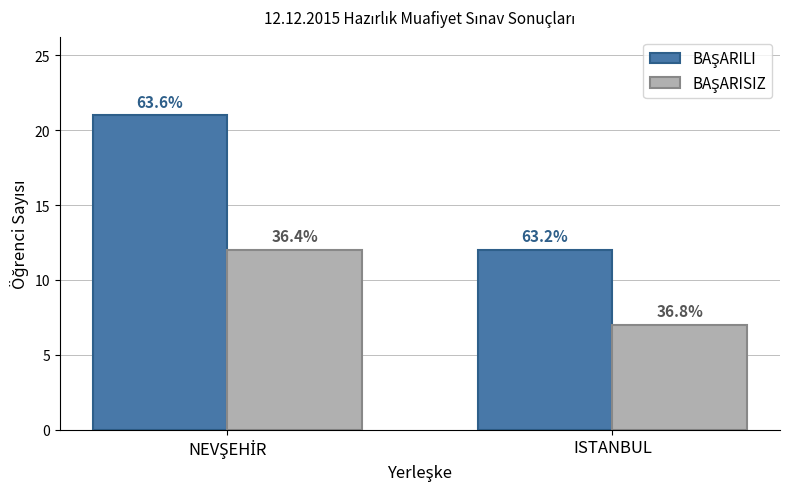

Are the bars grouped side by side (vs. stacked)?

Yes